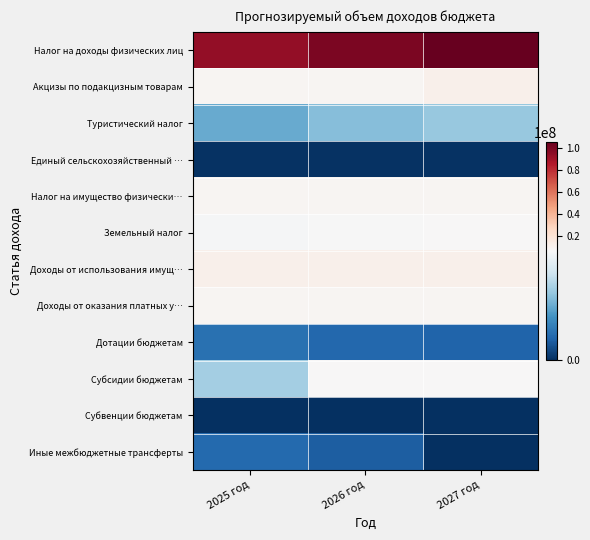

Which has a higher value, 2027 год or 2025 год?

2027 год